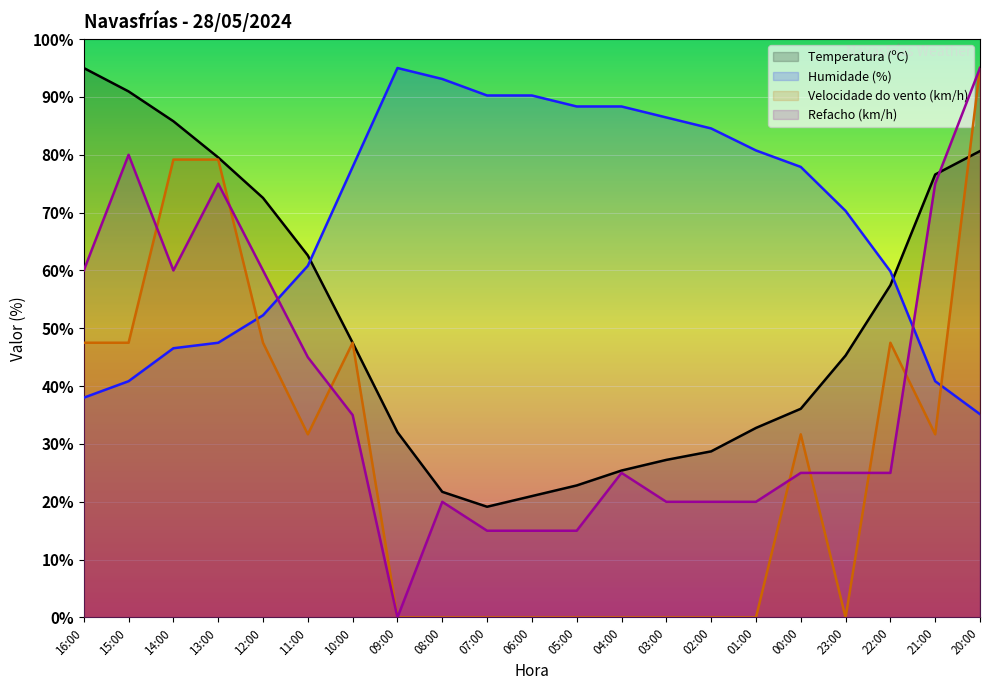

Between 07:00 and 22:00, which is larger?

22:00